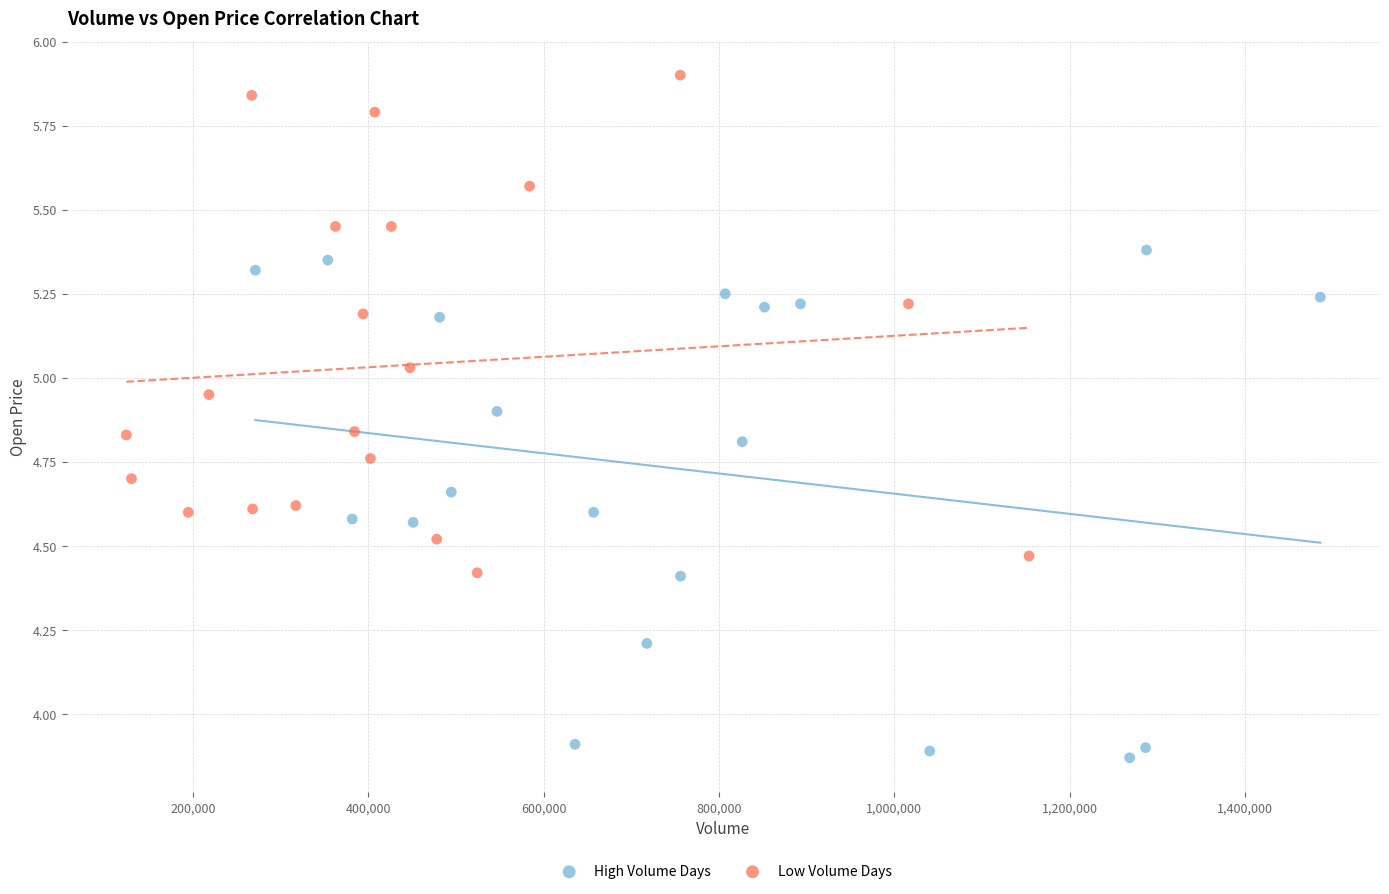

Which series reaches the maximum Y coordinate?

Low Volume Days